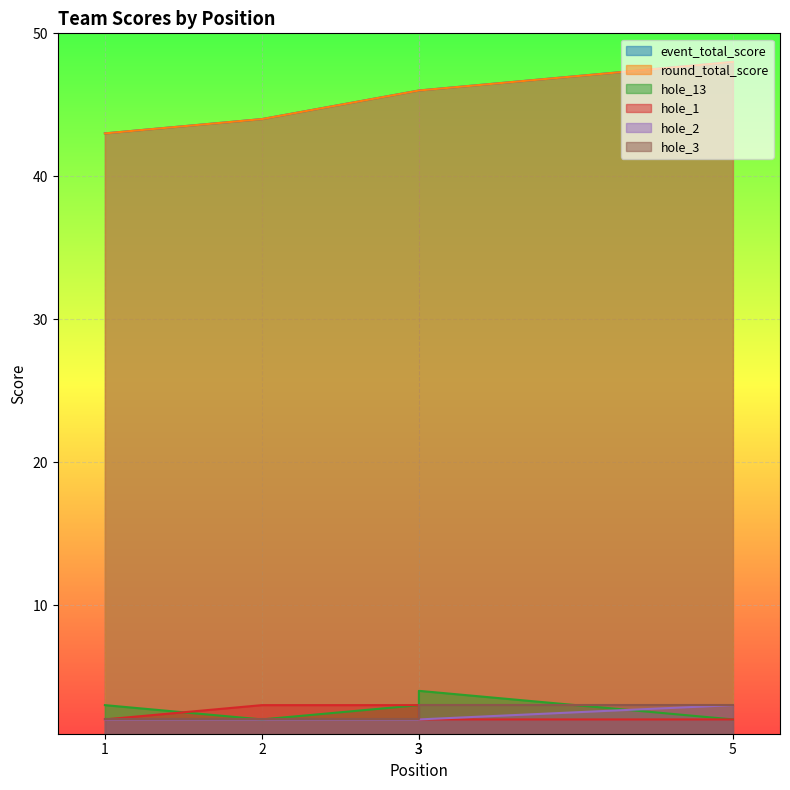

At which label does hole_1 reach its peak?

2